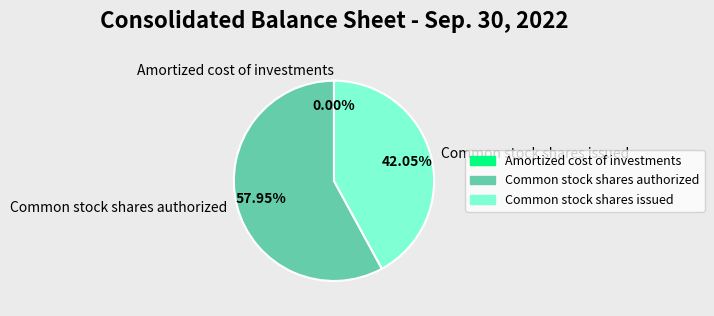

To the nearest percent, what is the average slice percentage?

33%